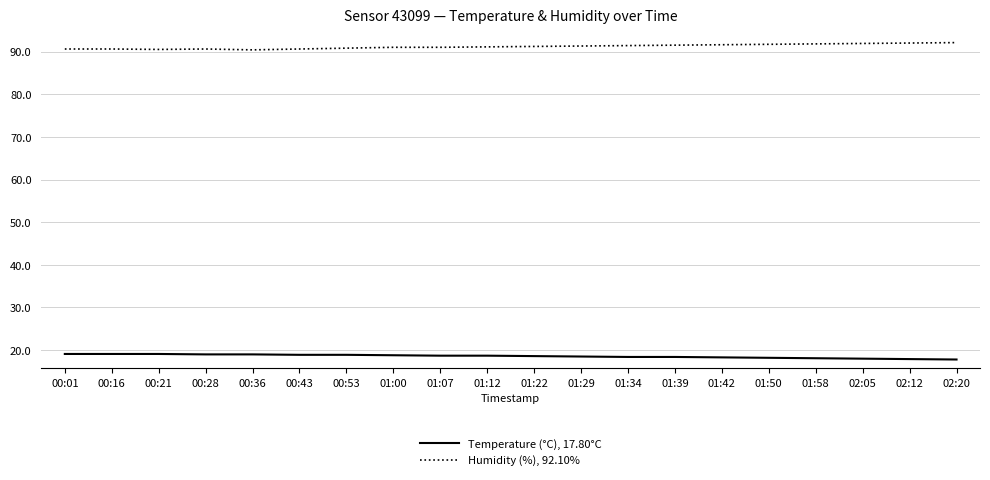

What is the total value across all series at 02:20?

109.9